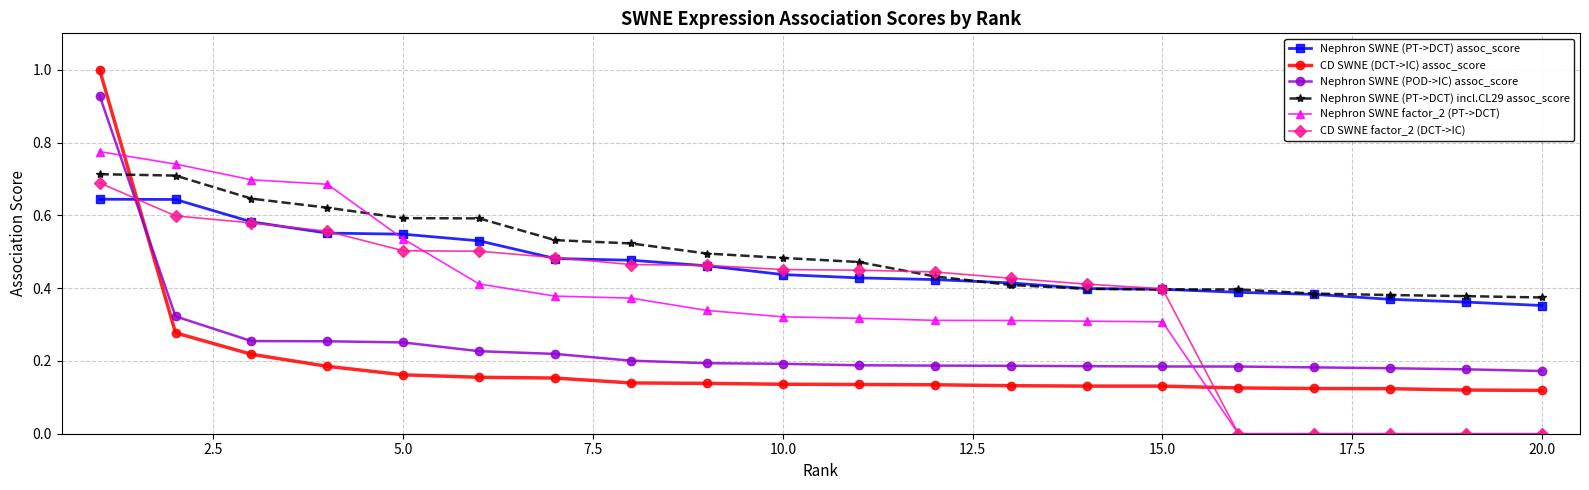

Which series has the widest spread of values?

CD SWNE (DCT->IC) assoc_score